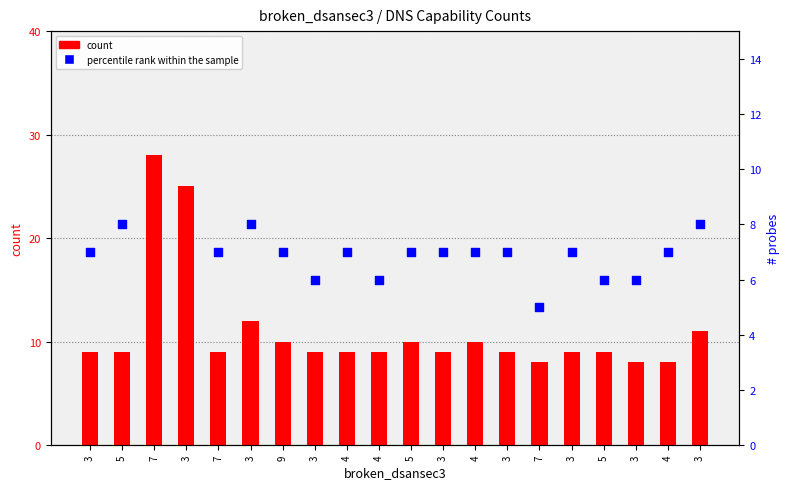

Which series reaches the minimum Y coordinate?

percentile rank within the sample